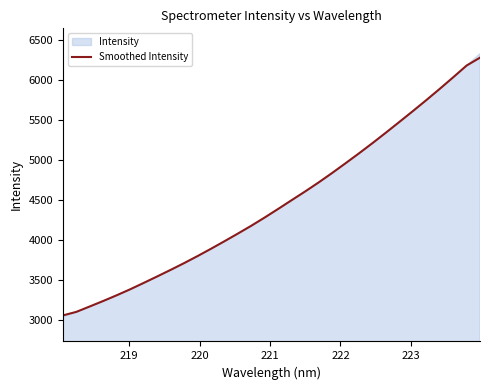

What is the lowest value of the Smoothed Intensity series?

3056.1